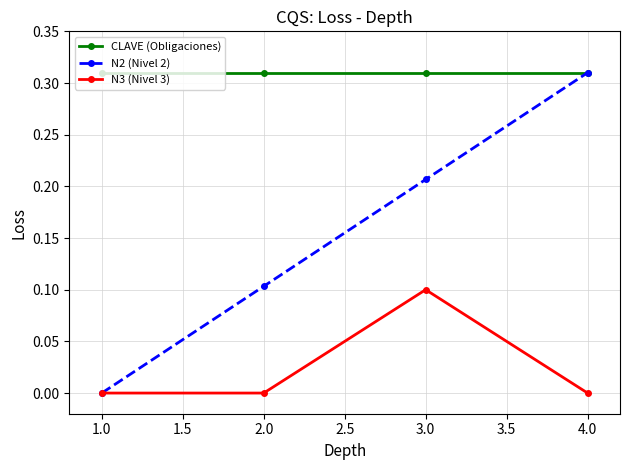

True or false: CLAVE (Obligaciones) and N3 (Nivel 3) intersect in this chart.

False